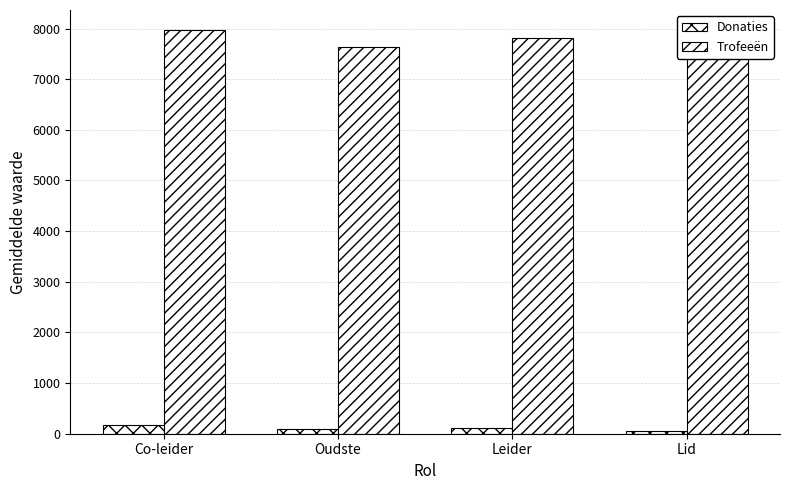

How many groups of bars are there?

4